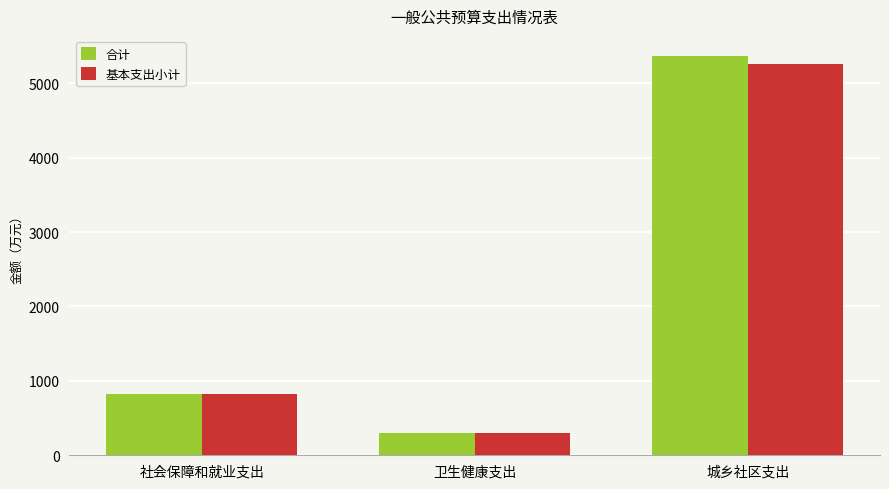

Reading left to right, list all the values displayed in this chart.

合计: 822.4	294.8	5367.5
基本支出小计: 822.4	294.8	5256.2